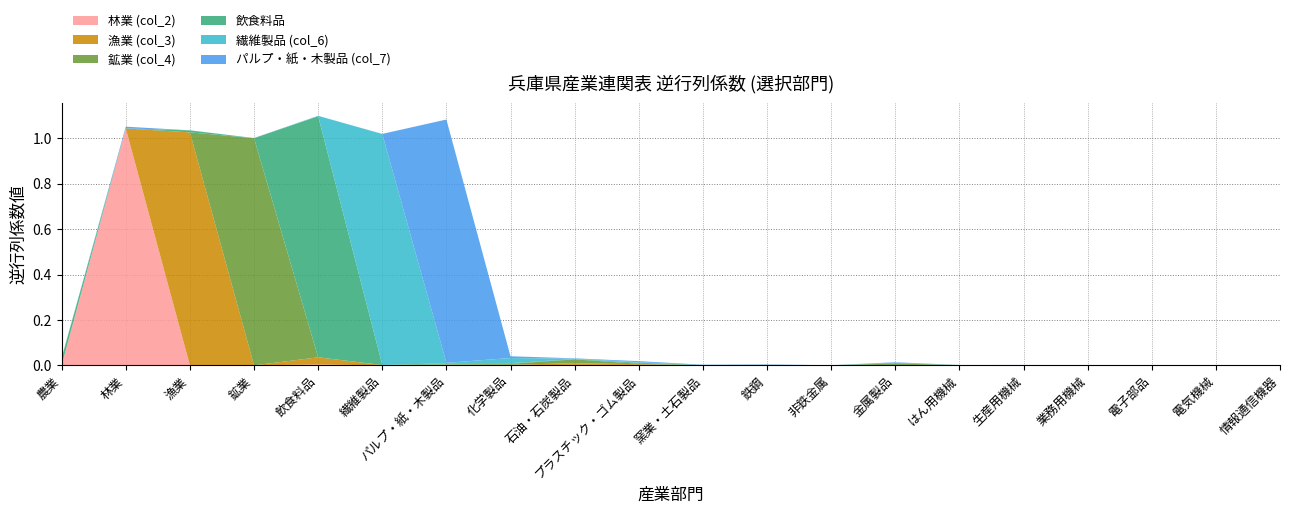

Reading right to left, list all the values displayed in this chart.

林業 (col_2): 0.0	0.0	0.0	0.0	0.0	0.0	0.0	0.0	0.0	0.0	0.0	0.0	0.0	0.0	0.0	0.0	0.0	0.0	1.0	0.0
漁業 (col_3): 0.0	0.0	0.0	0.0	0.0	0.0	0.0	0.0	0.0	0.0	0.0	0.0	0.0	0.0	0.0	0.0	0.0	1.0	0.0	0.0
鉱業 (col_4): 0.0	0.0	0.0	0.0	0.0	0.0	0.0	0.0	0.0	0.0	0.0	0.0	0.0	0.0	0.0	0.0	1.0	0.0	0.0	0.0
飲食料品: 0.0	0.0	0.0	0.0	0.0	0.0	0.0	0.0	0.0	0.0	0.0	0.0	0.0	0.0	0.0	1.1	0.0	0.0	0.0	0.0
繊維製品 (col_6): 0.0	0.0	0.0	0.0	0.0	0.0	0.0	0.0	0.0	0.0	0.0	0.0	0.0	0.0	1.0	0.0	0.0	0.0	0.0	0.0
パルプ・紙・木製品 (col_7): 0.0	0.0	0.0	0.0	0.0	0.0	0.0	0.0	0.0	0.0	0.0	0.0	0.0	1.1	0.0	0.0	0.0	0.0	0.0	0.0